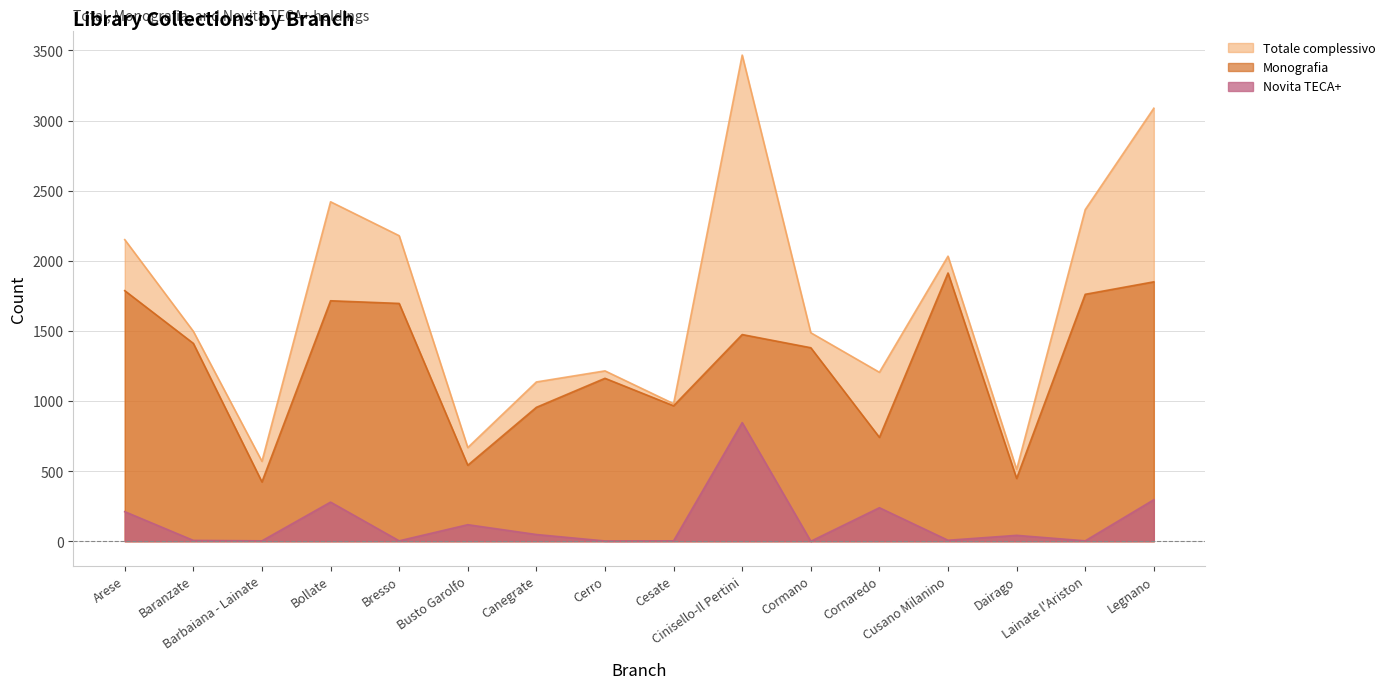

Where does the Totale complessivo series first go above 1497?

Arese